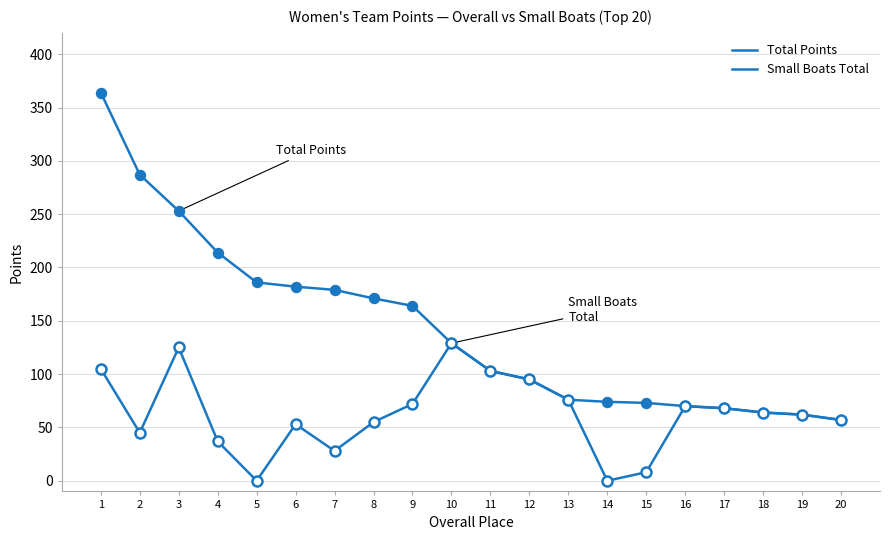

Which series has the largest total across all categories?

Total Points